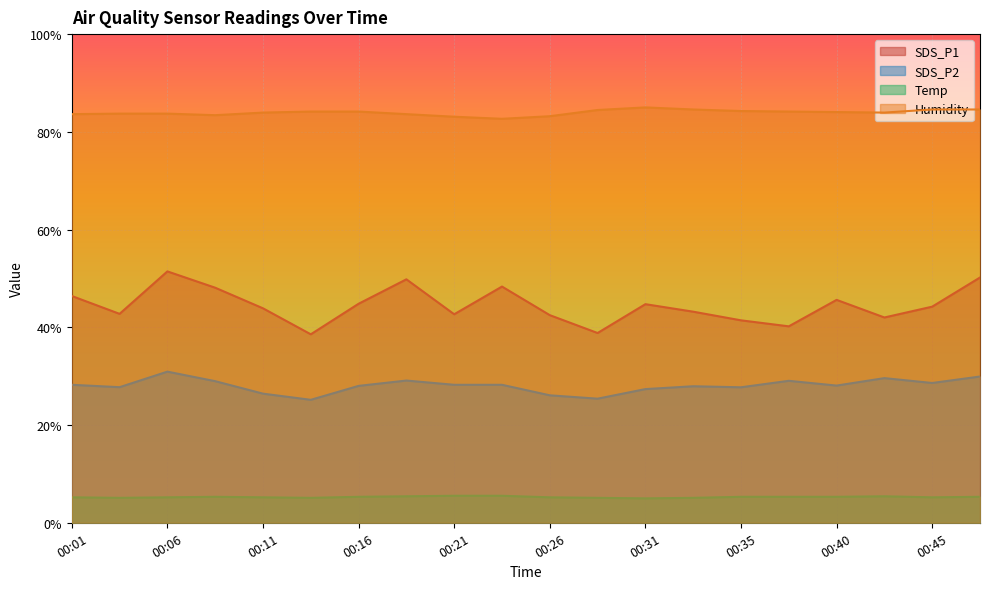

Between 00:04 and 00:23, which series saw the biggest shift?

SDS_P1